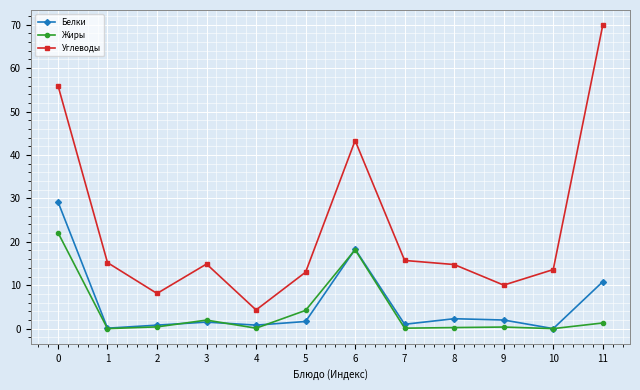

Is it true that Белки equals 2.0 at 9?

True